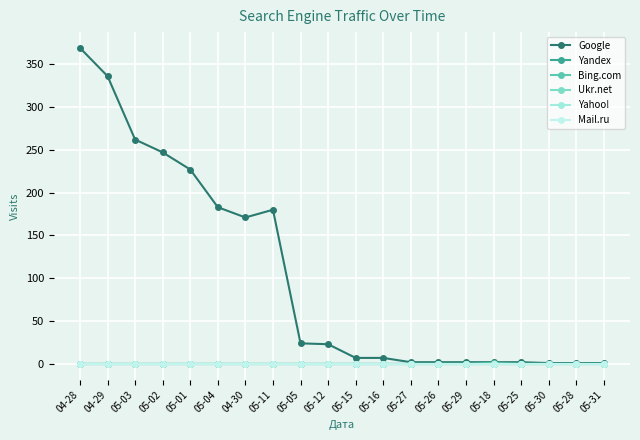

At how many categories does at least one series exceed 318?

2